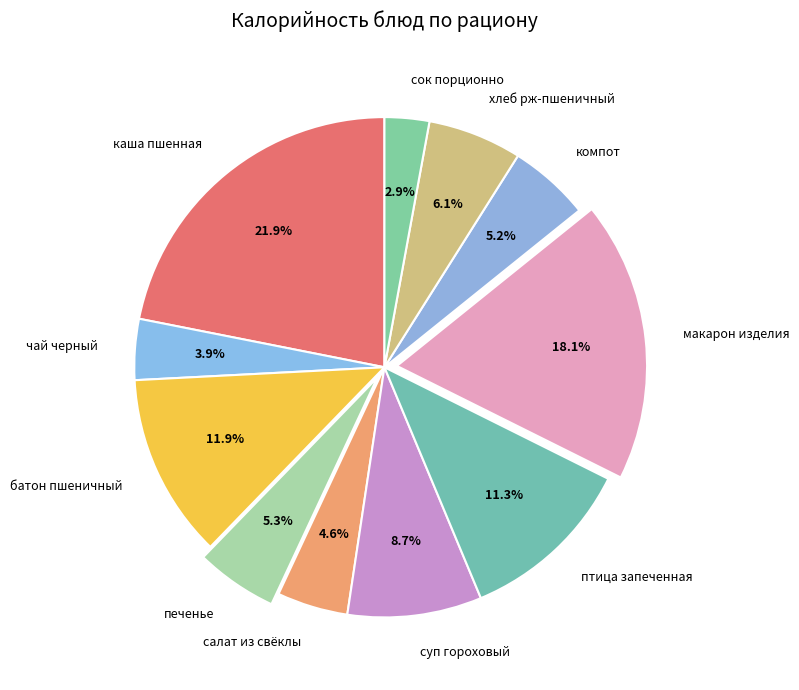

Which has a higher value, каша пшенная or батон пшеничный?

каша пшенная